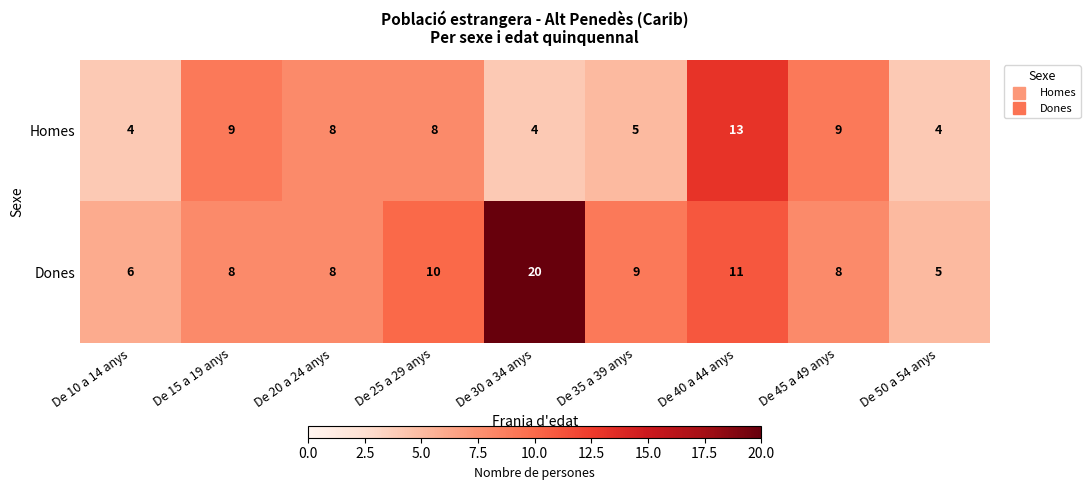

Reading left to right, list all the values displayed in this chart.

Homes: 4	9	8	8	4	5	13	9	4
Dones: 6	8	8	10	20	9	11	8	5